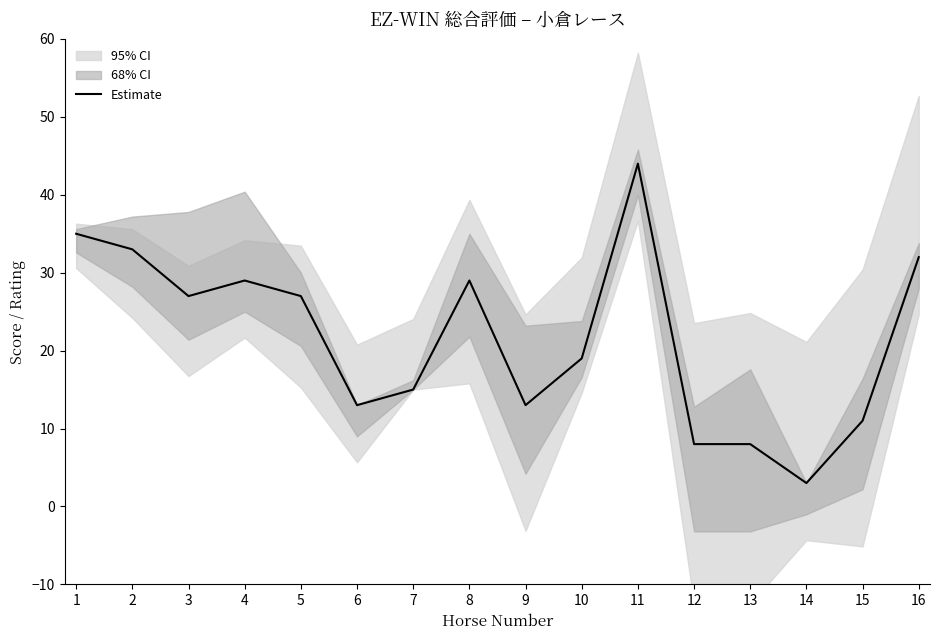

Does the chart have visible grid lines?

No